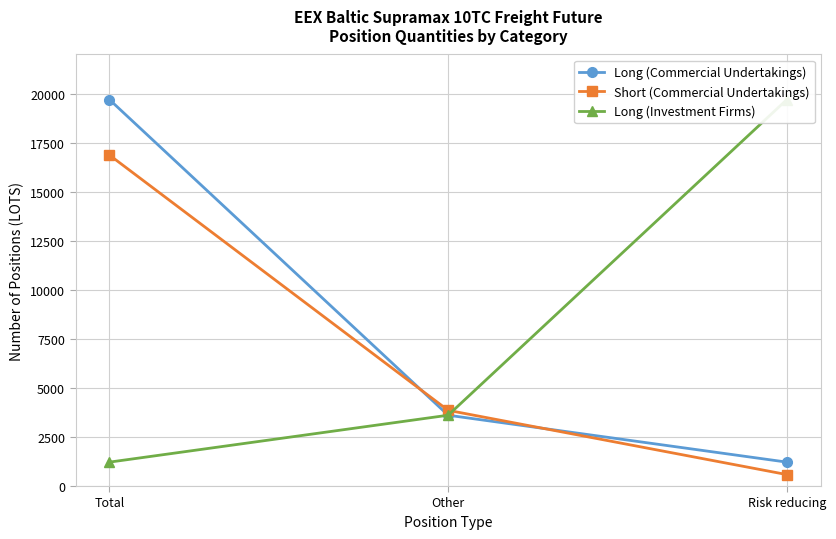

Which series has the largest total across all categories?

Long (Commercial Undertakings)